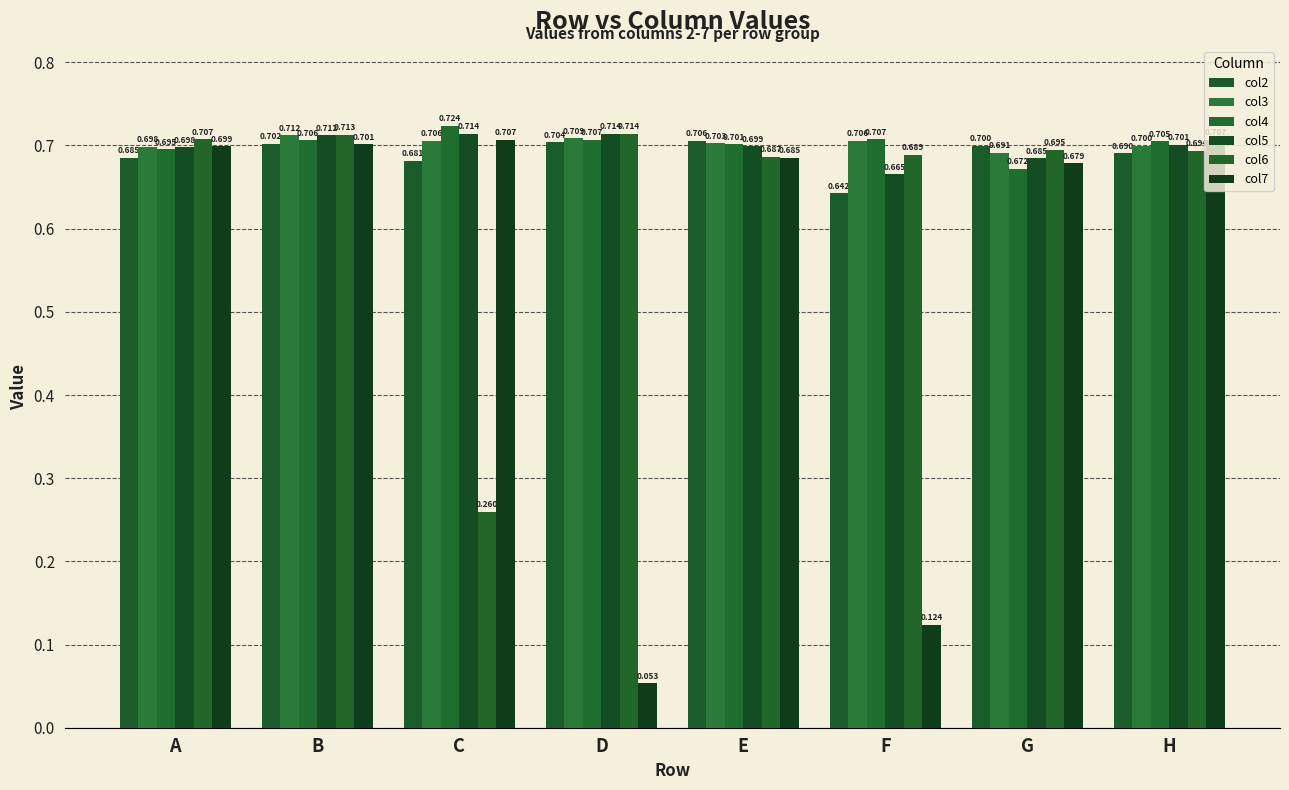

What is the lowest value of the col4 series?

0.7